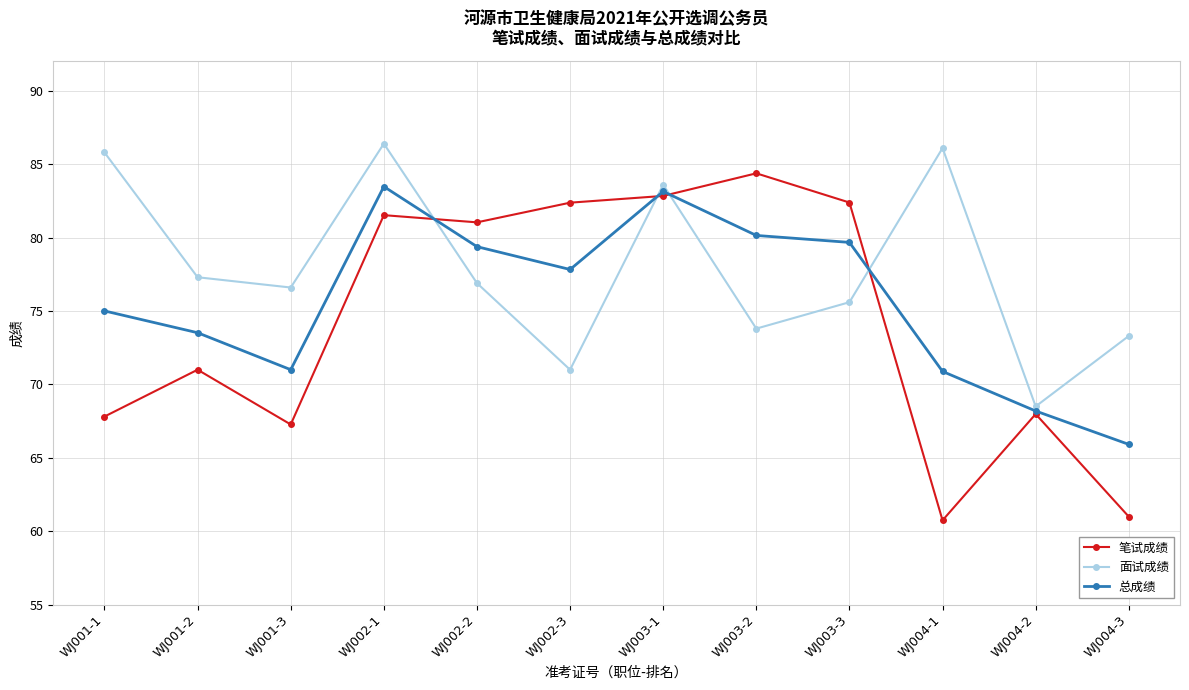

Between which two adjacent categories do 面试成绩 and 总成绩 first intersect?

WJ002-1 and WJ002-2